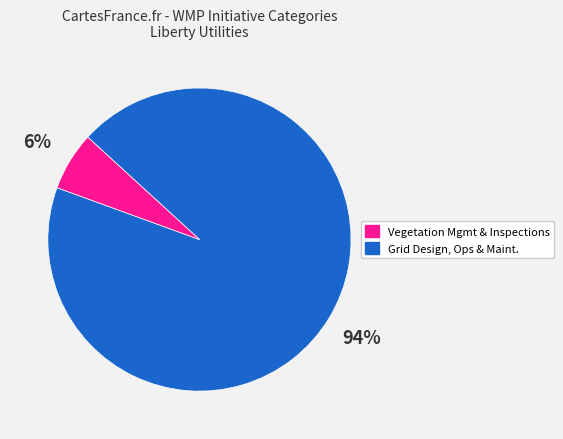

To the nearest percent, what is the average slice percentage?

50%